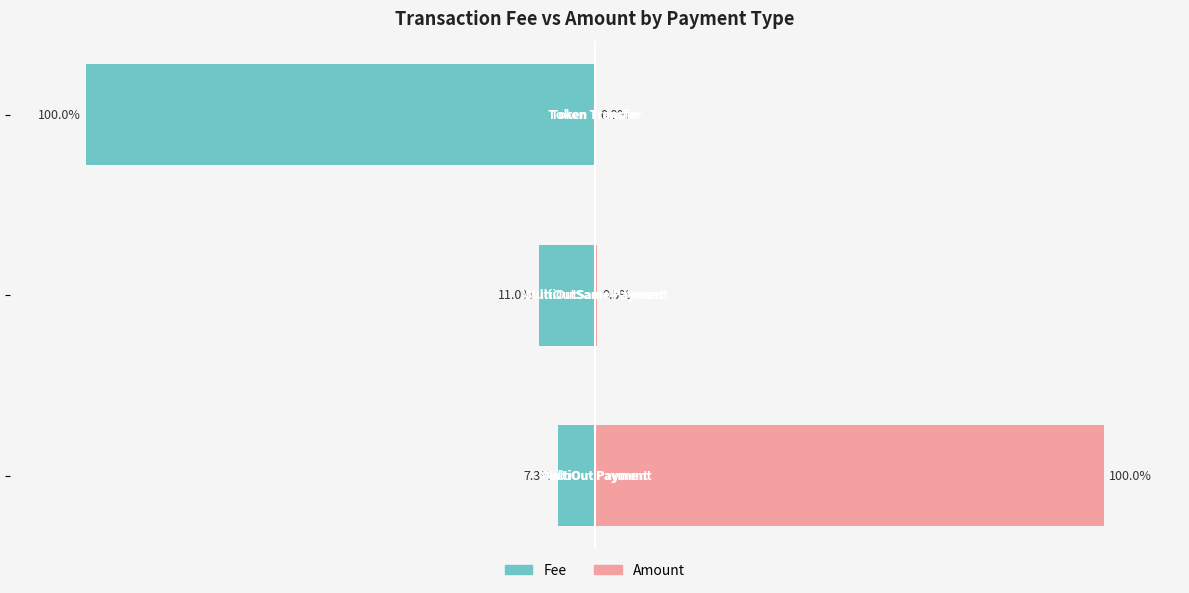

The value of Fee at −150 is -4.3. True or false?

False